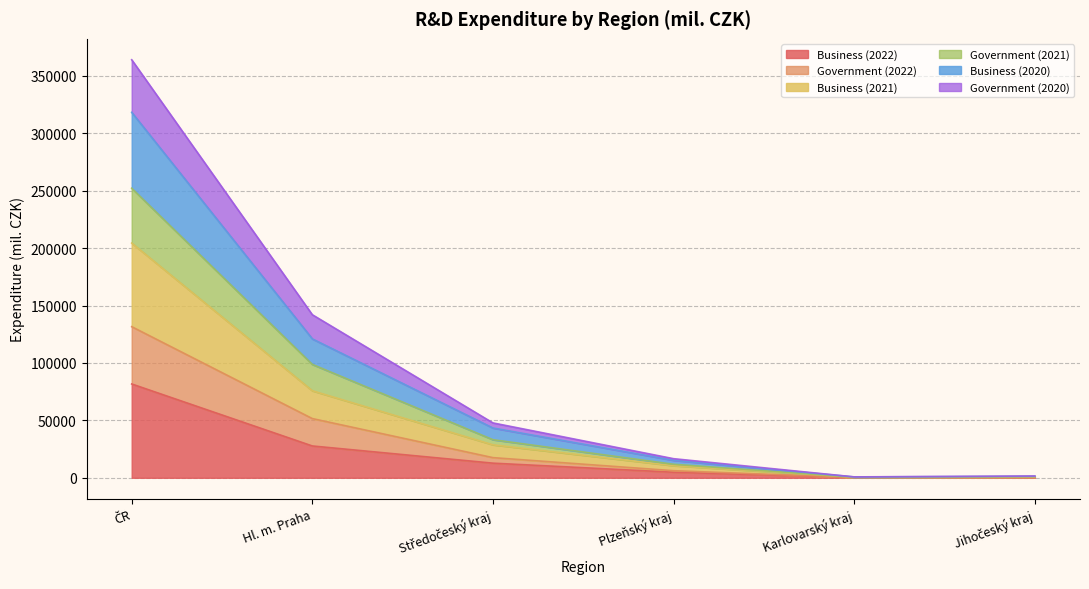

Between Plzeňský kraj and Jihočeský kraj, which is larger?

Plzeňský kraj